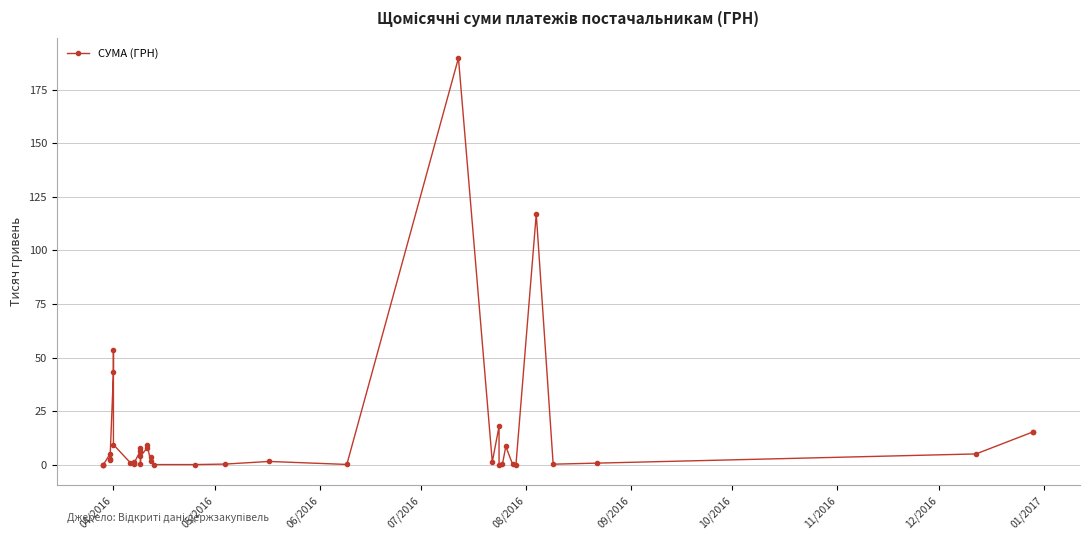

What is the sum of all values?

538.0